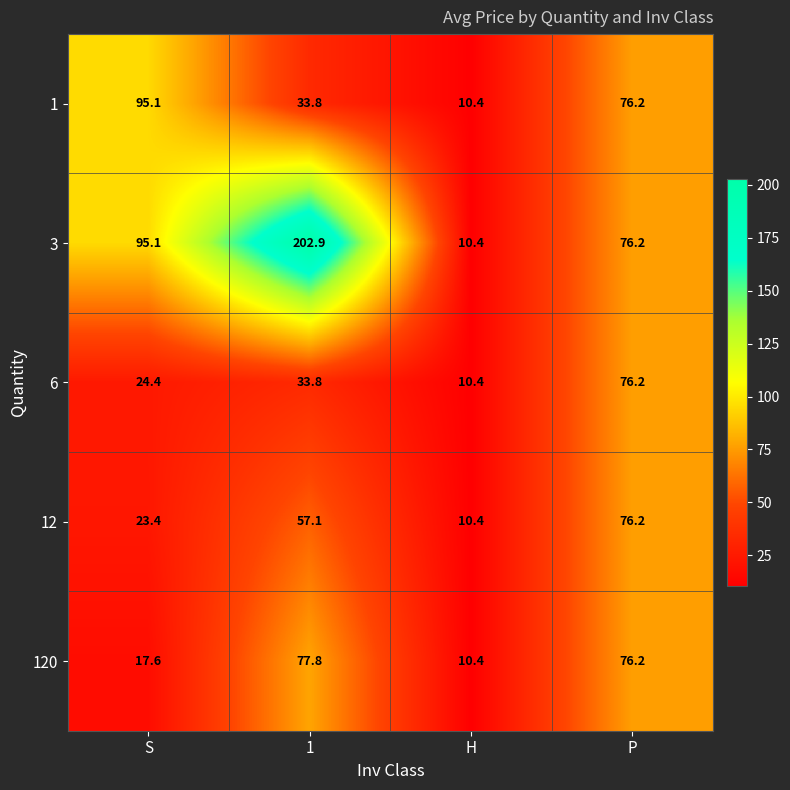

Which series has the largest range (max minus min)?

3